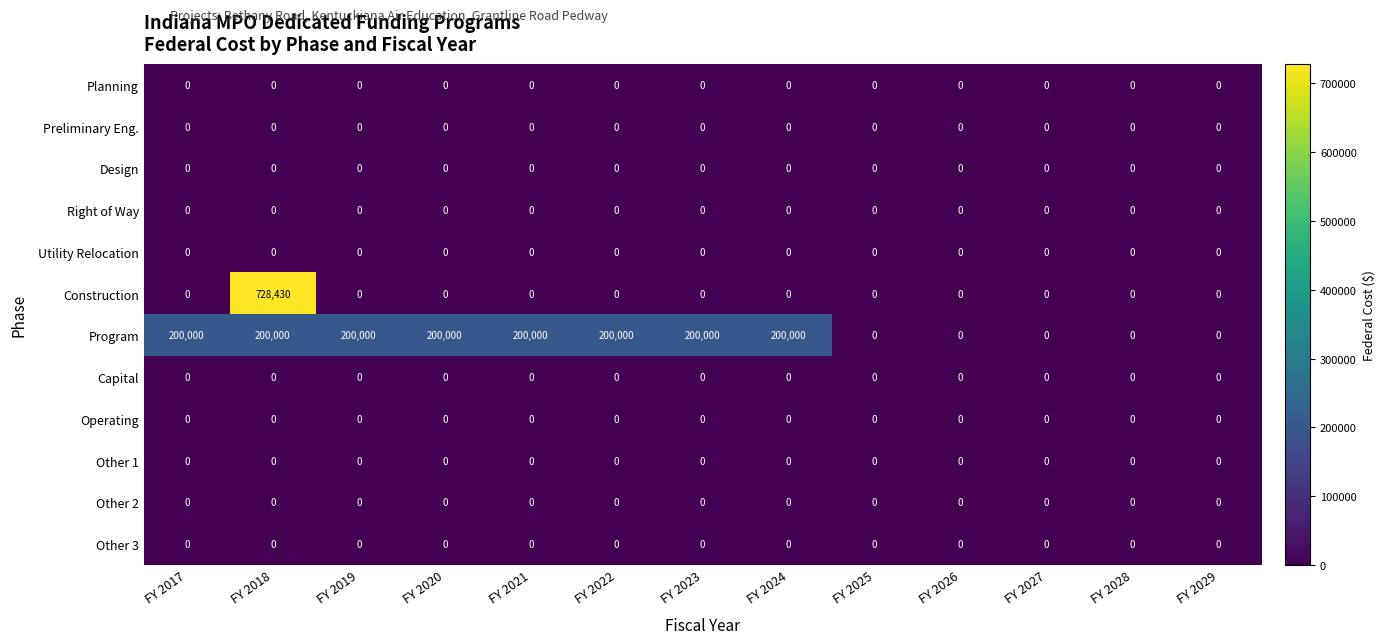

What is the difference between the highest and lowest values at FY 2020?

200000